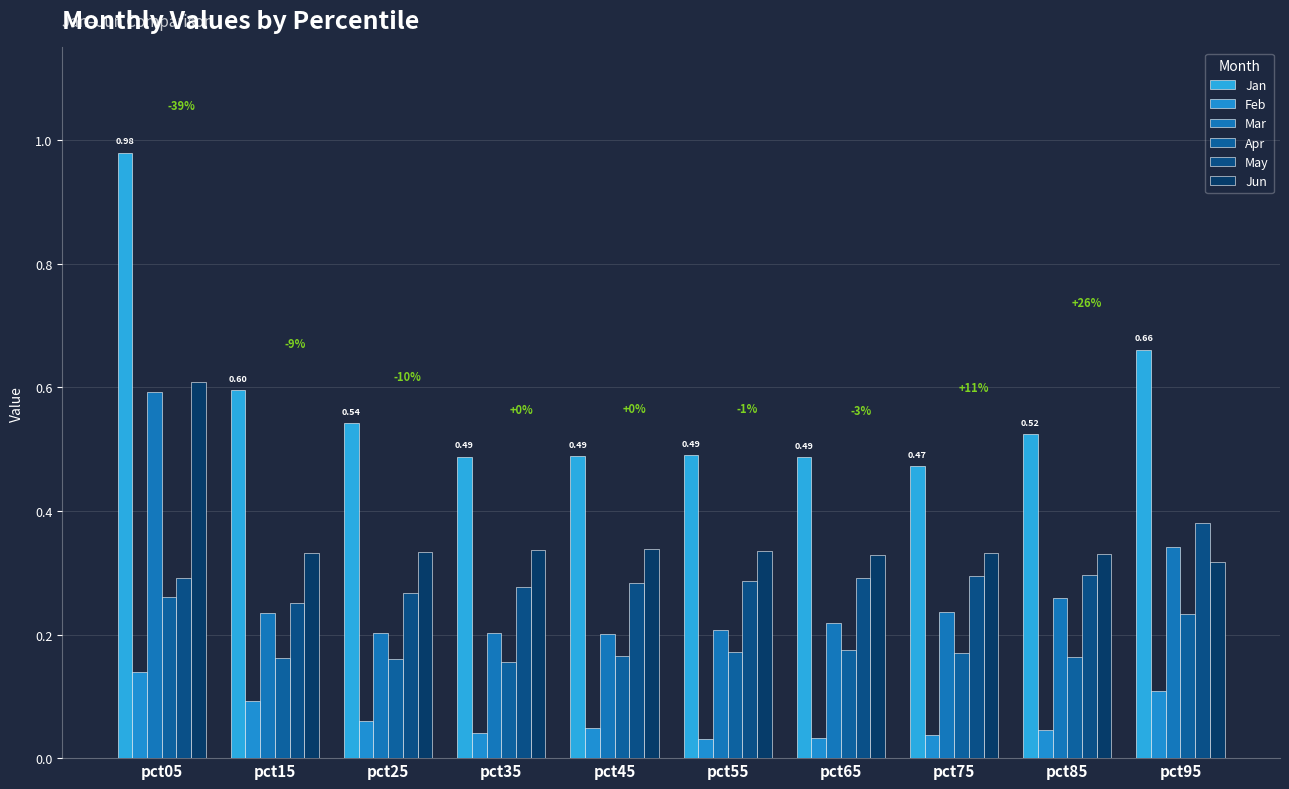

How many series are shown in this chart?

6